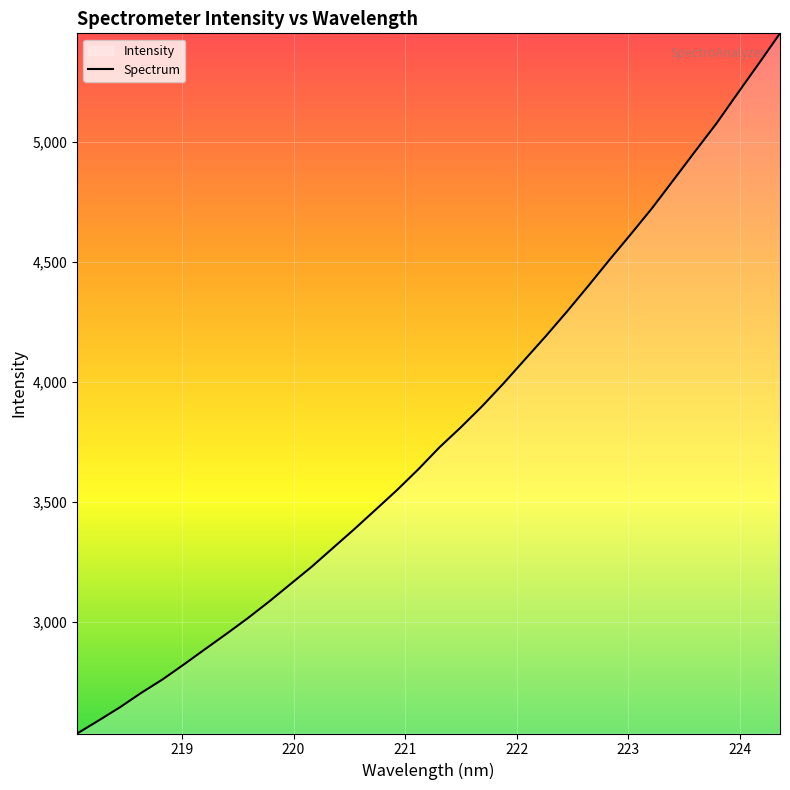

How many lines are shown in the chart?

1